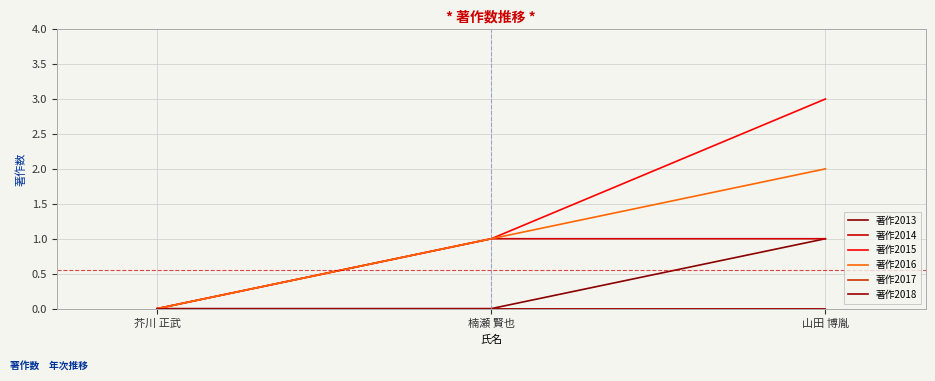

Is this an area chart (filled region under the line)?

No